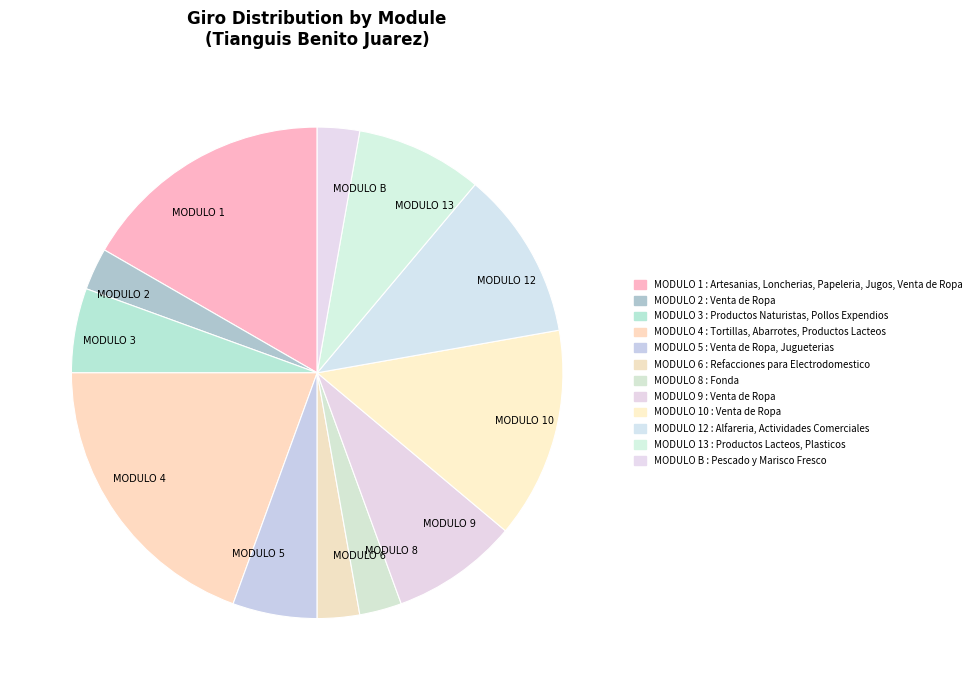

Which has a higher value, MODULO 12 or MODULO 9?

MODULO 12